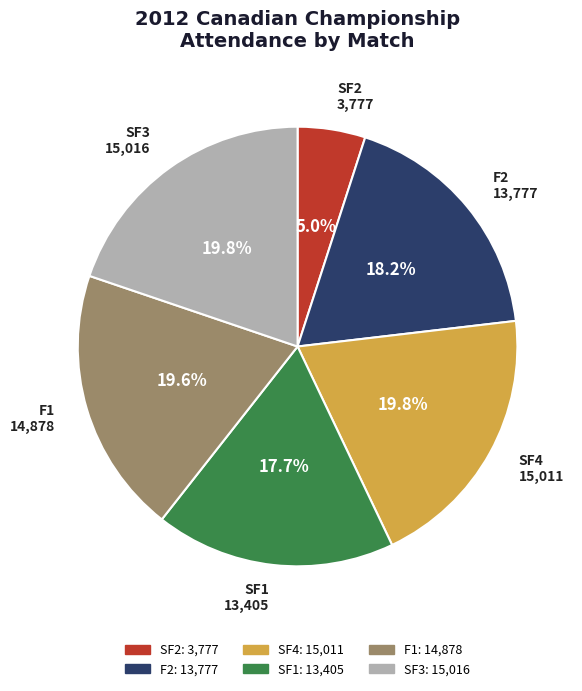

Is there a majority slice in this chart?

No